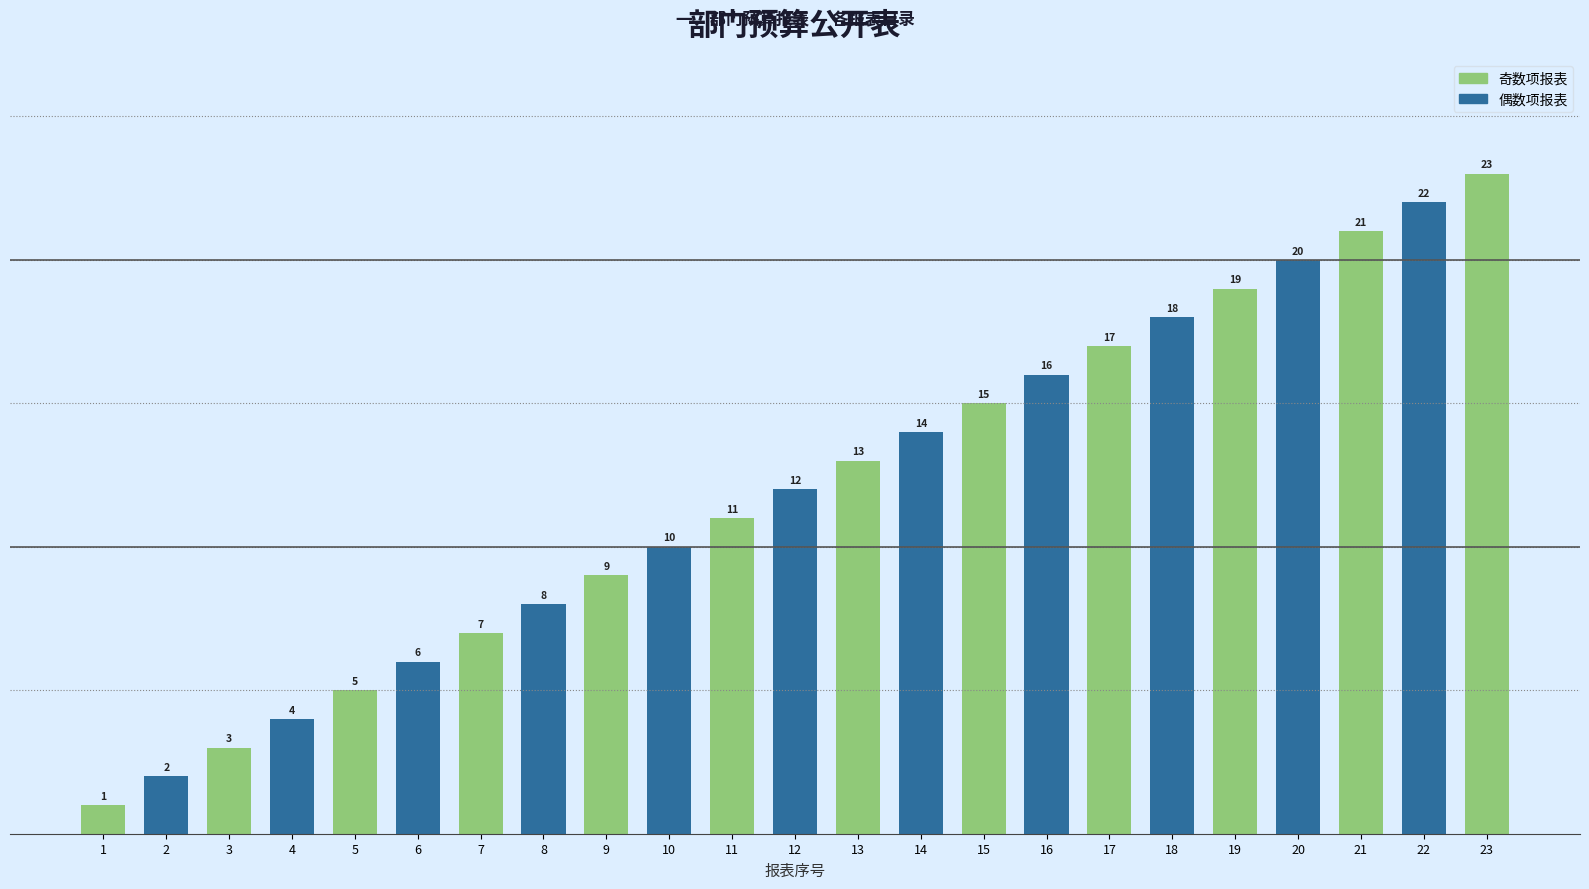

Rank the categories by value from highest to lowest.

23, 22, 21, 20, 19, 18, 17, 16, 15, 14, 13, 12, 11, 10, 9, 8, 7, 6, 5, 4, 3, 2, 1